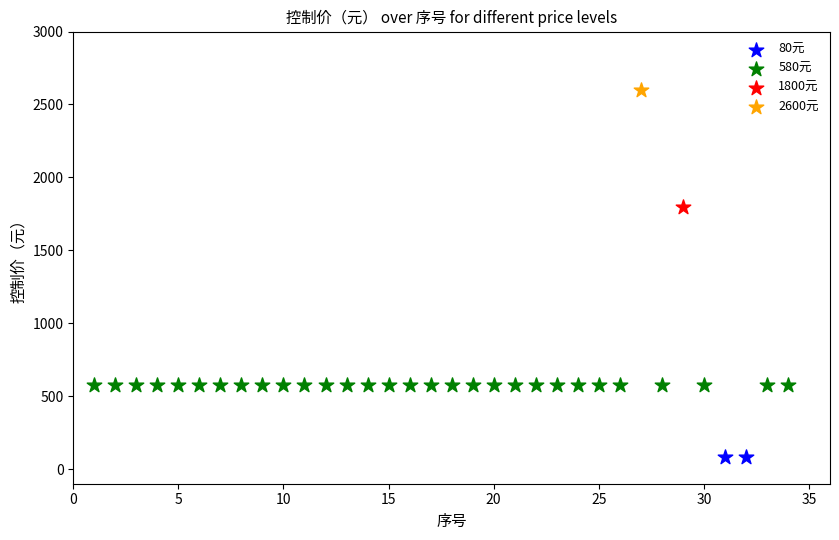

What are all the series names shown in the legend?

80元, 580元, 1800元, 2600元